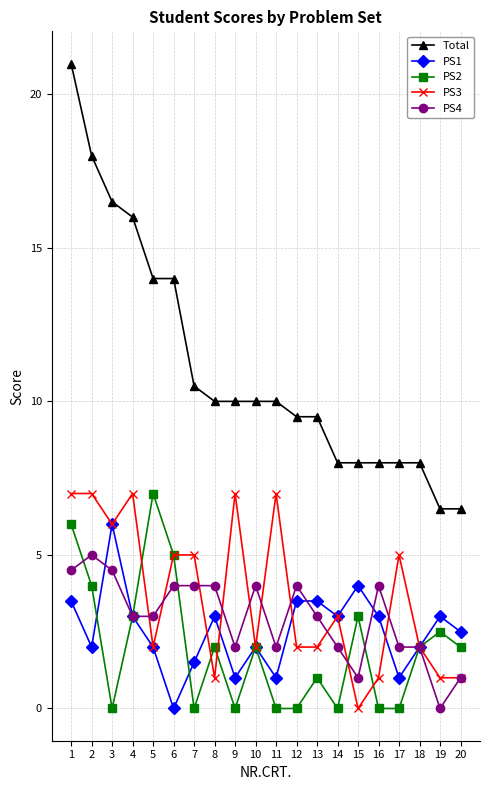

At which category is the sum across all series the highest?

1